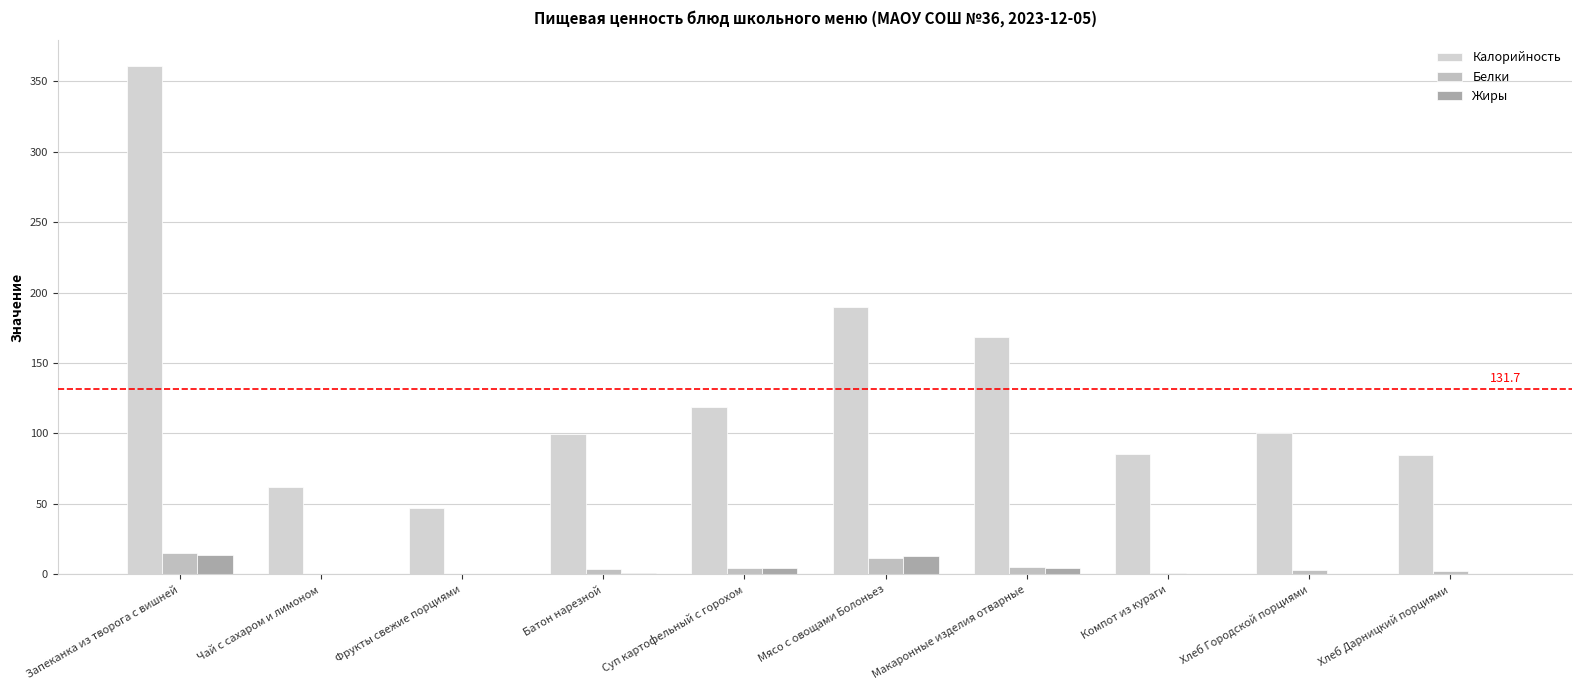

What is the lowest value of the Белки series?

0.1